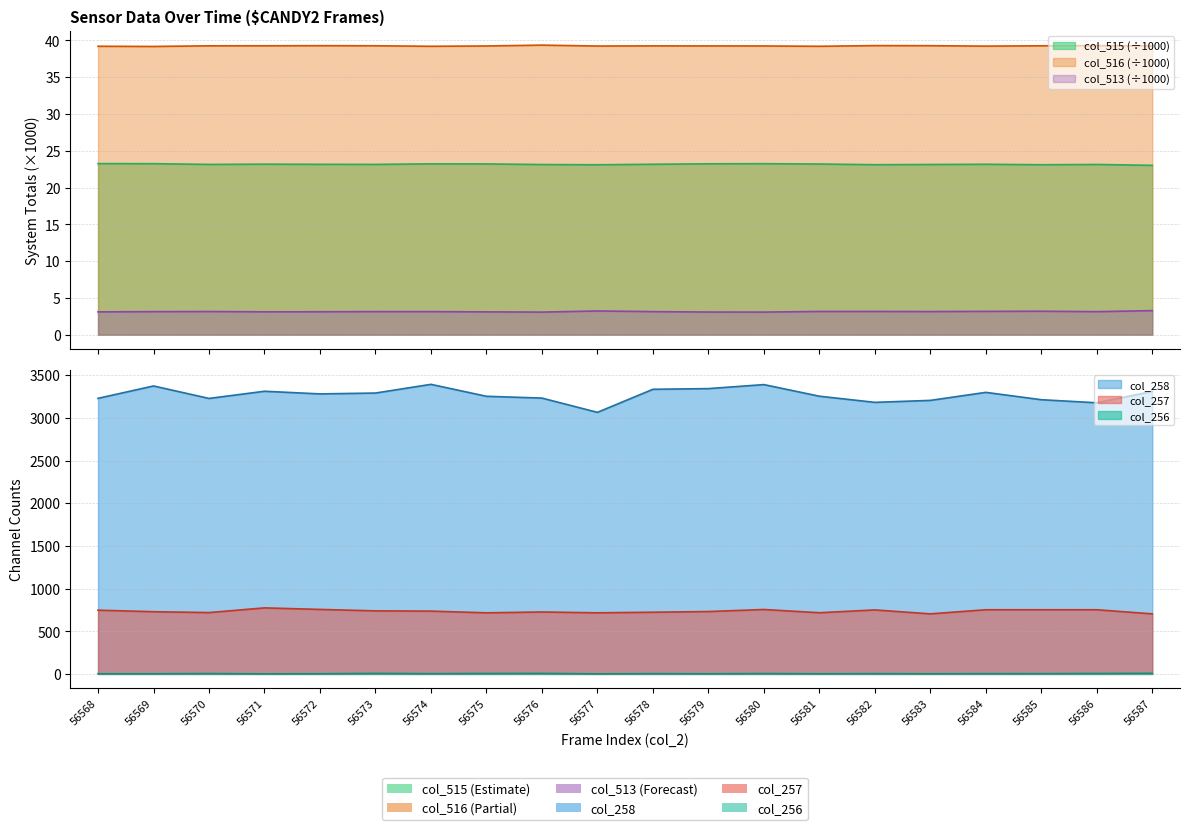

How many data points in col_256 are less than 3?

8